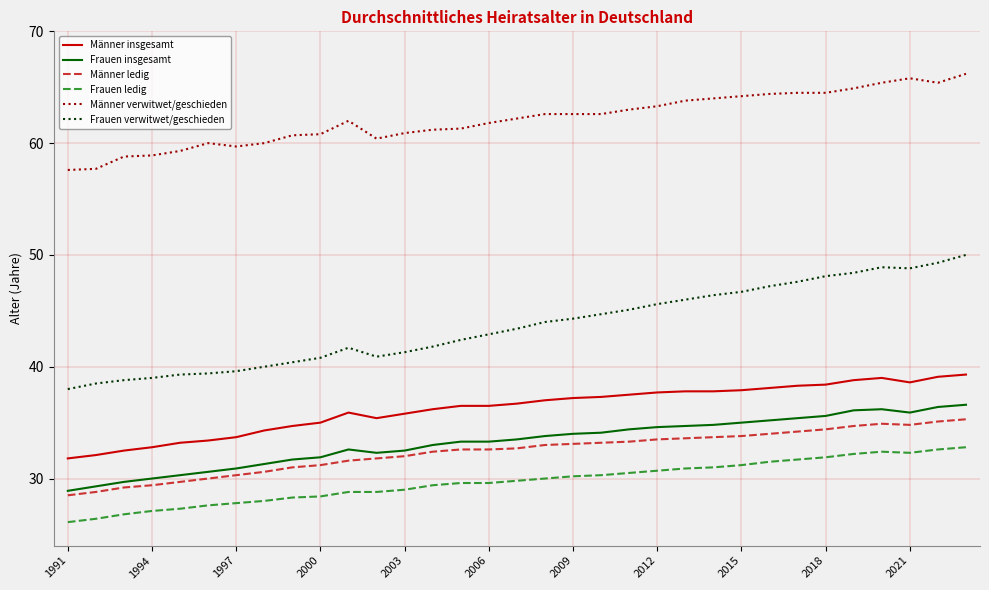

At how many categories does at least one series exceed 50?

33